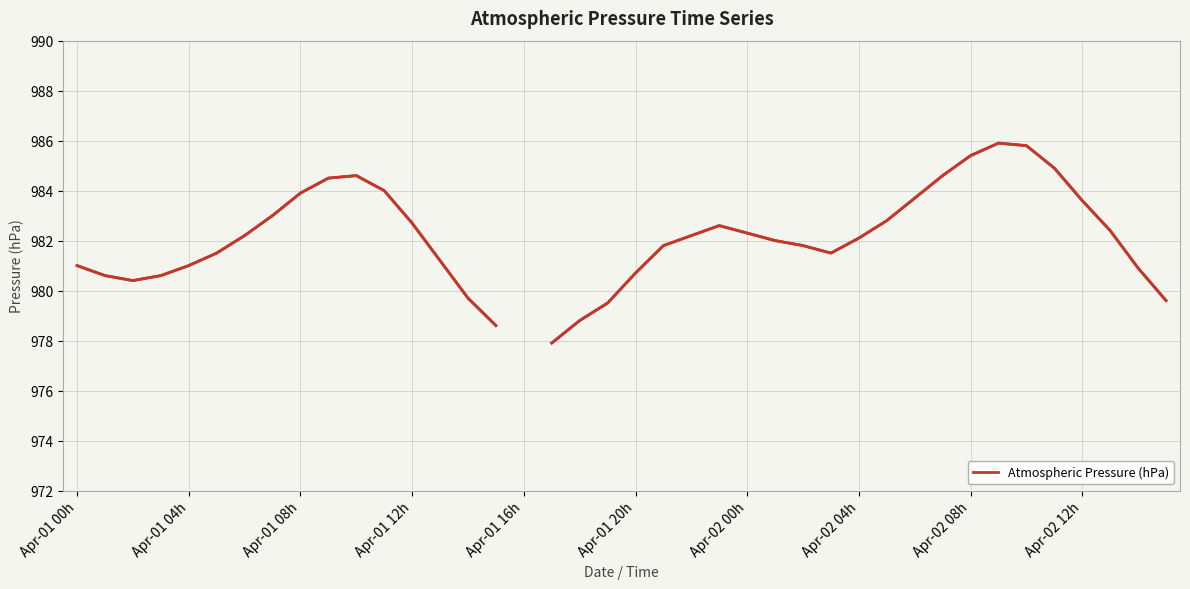

Approximately how many times larger is the value at 29 compared to 15?

1.0